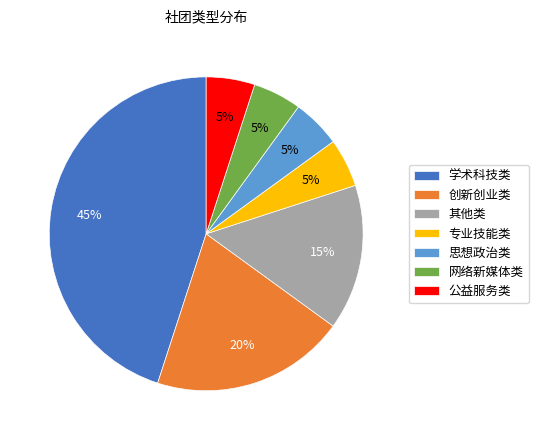

To the nearest percent, what percentage of the pie is 网络新媒体类?

5%